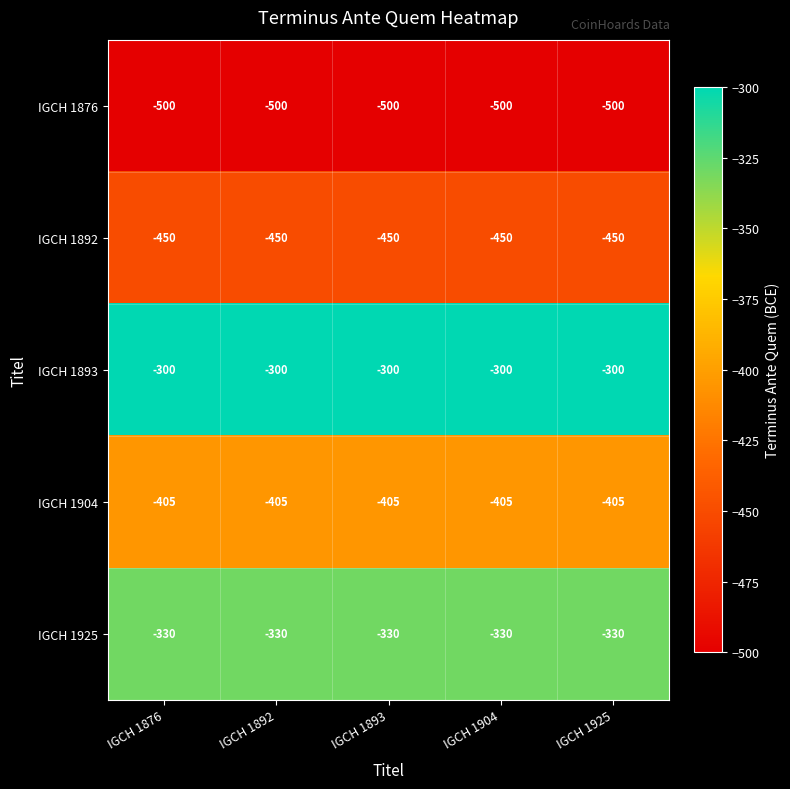

What is the average value of the IGCH 1892 series?

-450